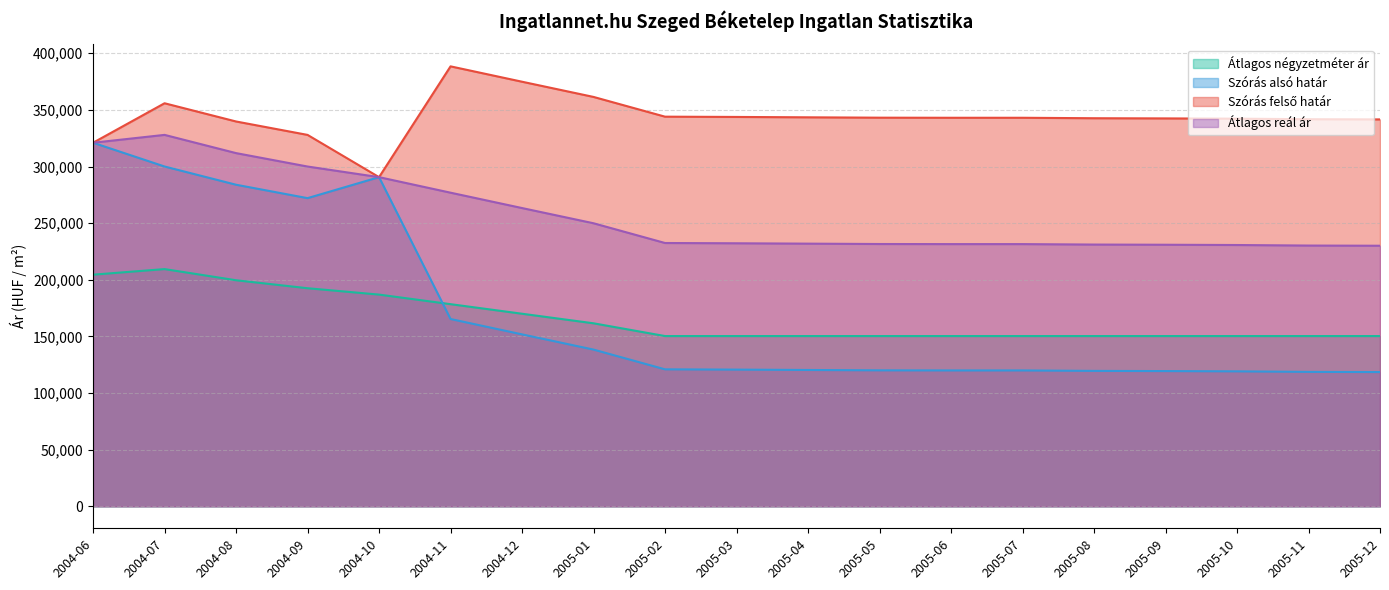

How many data points does each series have?

19